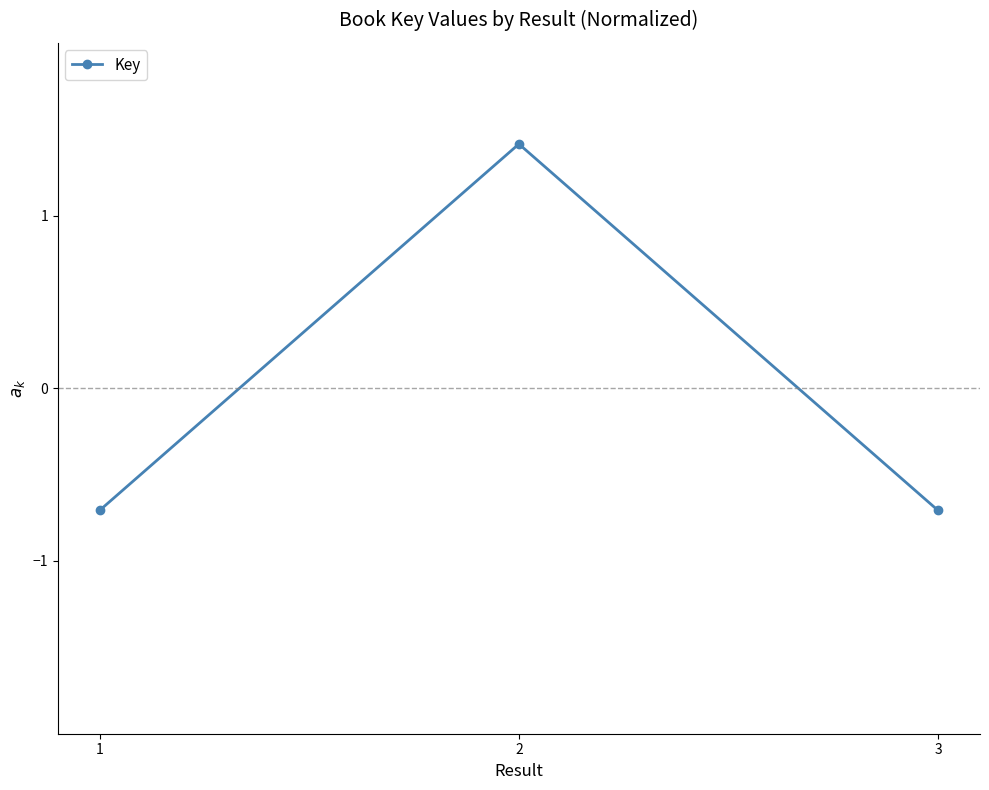

How many positive values are there?

1